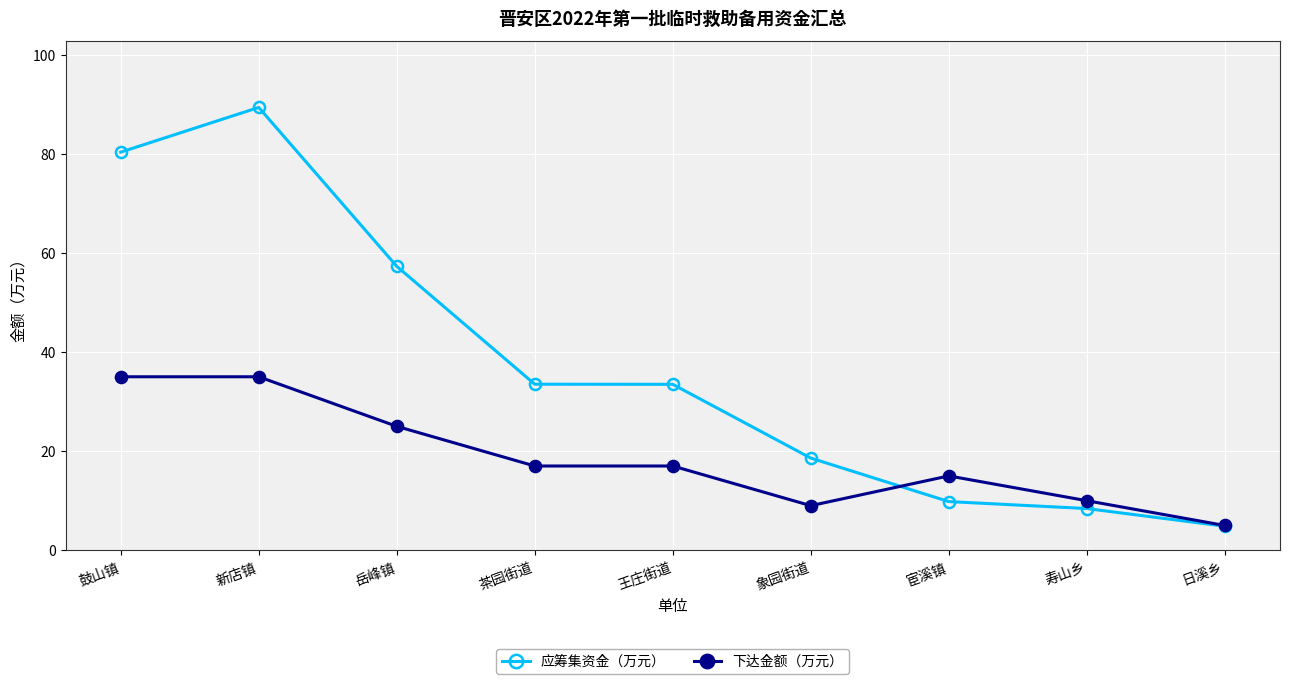

At which category is the sum across all series the highest?

新店镇